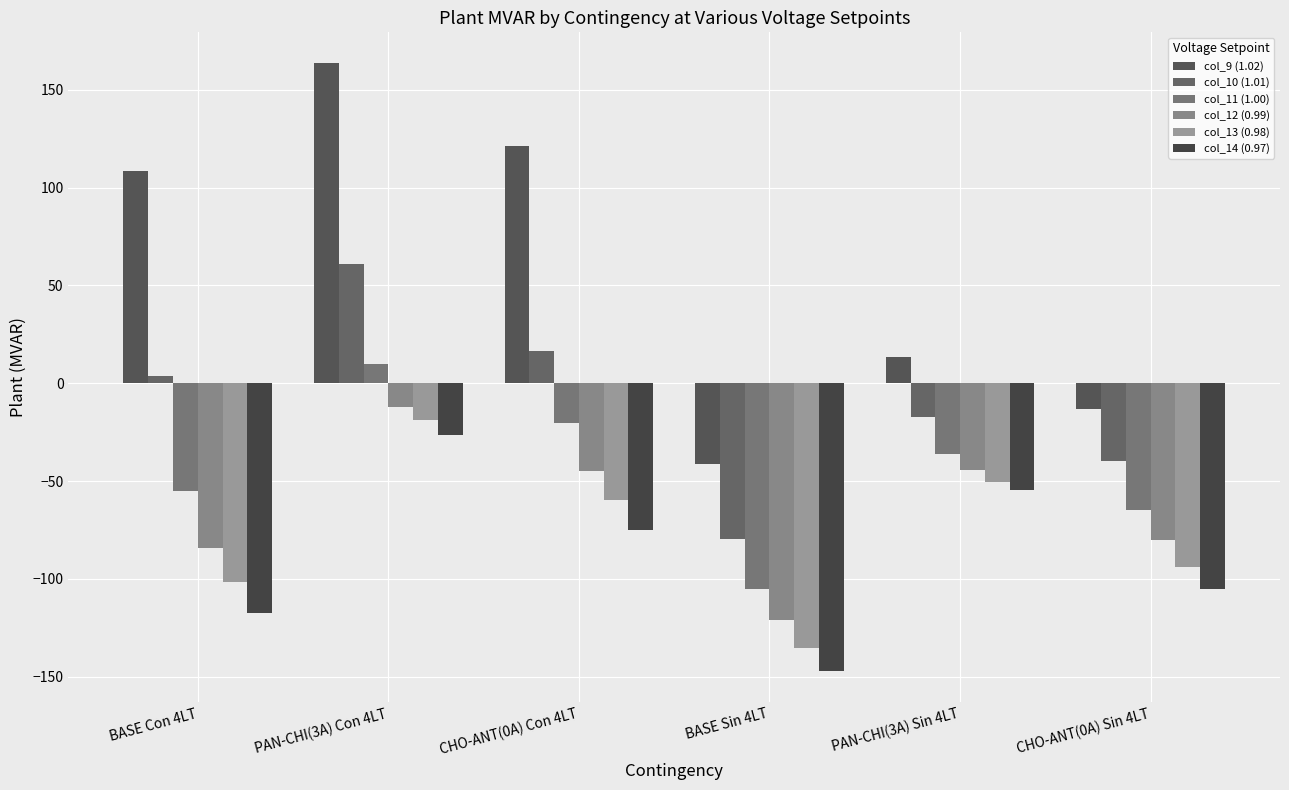

What is the average value of the col_12 (0.99) series?

-64.5